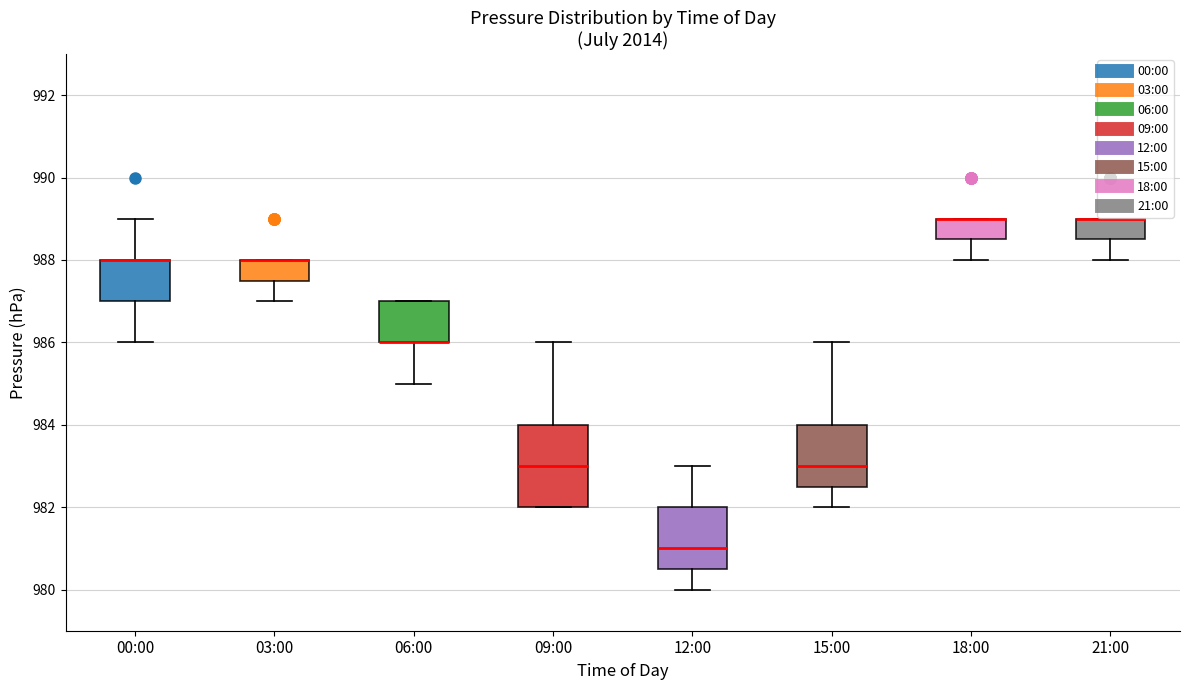

Reading left to right, transcribe this box plot: for each box, give where its median line is, the range the box spans, and where its two whiskers end, as read against the y-axis. The values are not printed on the chart, so give them approximately, as read against the axis.

00:00: median 988.0 (drawn on the box's upper edge), box 987.0 to 988.0, whiskers 986.0 to 989.0
03:00: median 988.0 (drawn on the box's upper edge), box 987.6 to 988.0, whiskers 987.0 to 988.0
06:00: median 986.0 (drawn on the box's lower edge), box 986.0 to 987.0, whiskers 985.0 to 987.0
09:00: median 983.0, box 982.0 to 984.0, whiskers 982.0 to 986.0
12:00: median 981.0, box 980.6 to 982.0, whiskers 980.0 to 983.0
15:00: median 983.0, box 982.6 to 984.0, whiskers 982.0 to 986.0
18:00: median 989.0 (drawn on the box's upper edge), box 988.6 to 989.0, whiskers 988.0 to 989.0
21:00: median 989.0 (drawn on the box's upper edge), box 988.6 to 989.0, whiskers 988.0 to 989.0